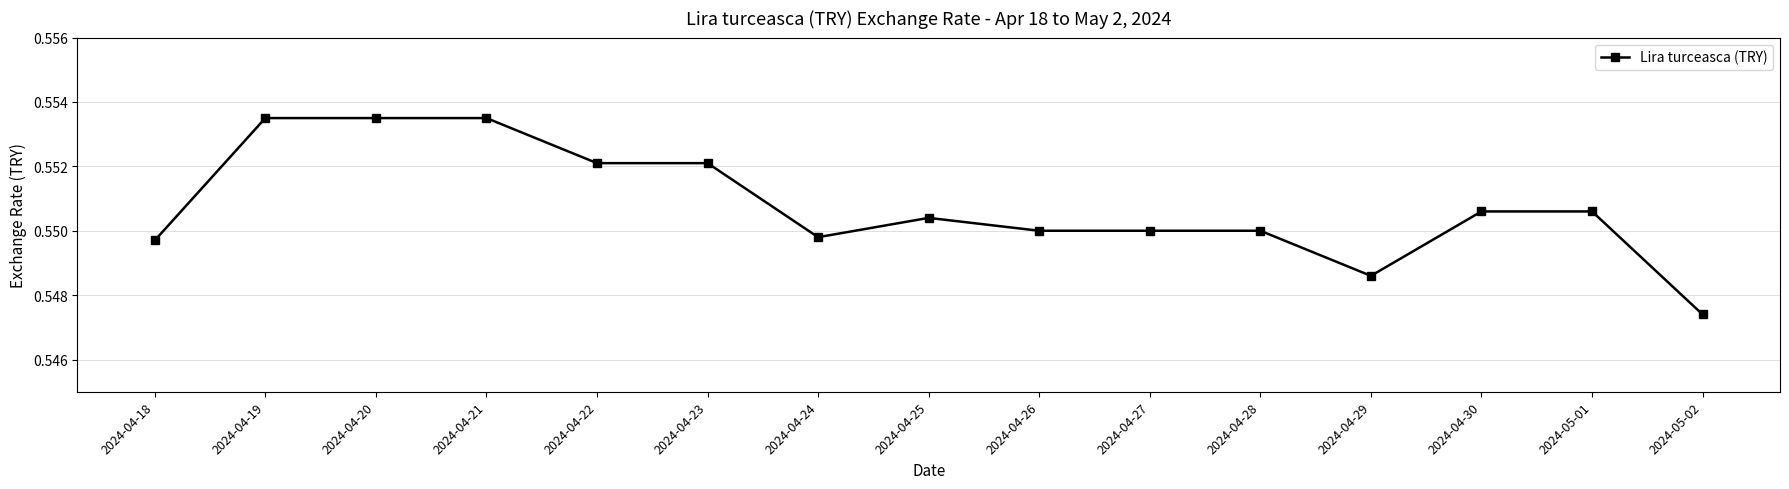

What is the label of the 14th point from the left?

2024-05-01